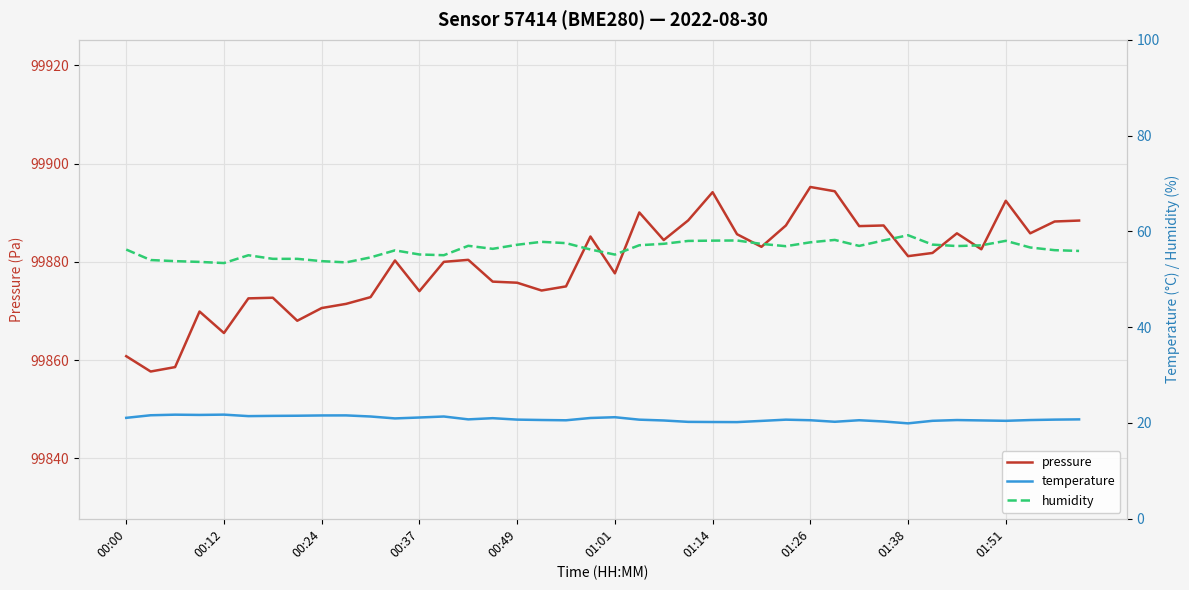

Between 10 and 21, which series saw the biggest shift?

pressure